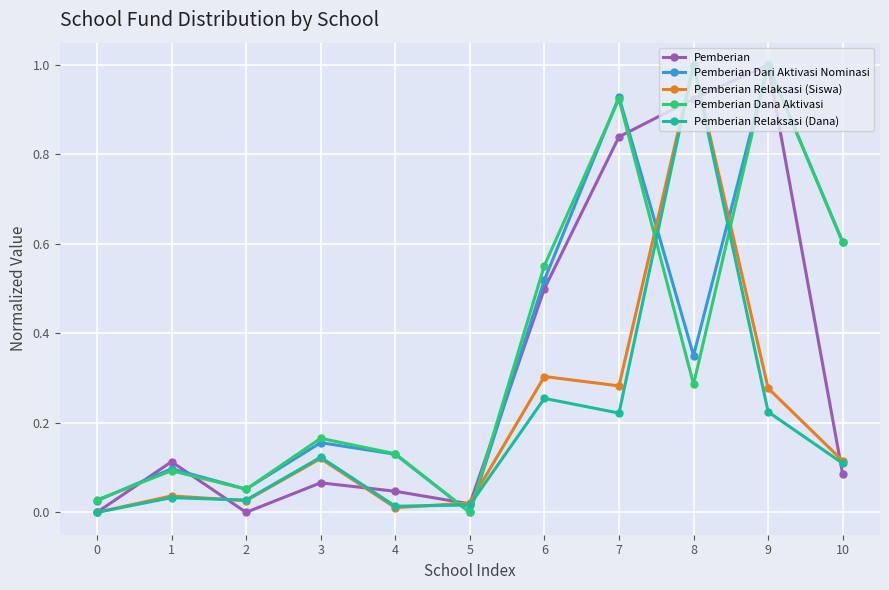

Between 3 and 7, which series saw the biggest shift?

Pemberian